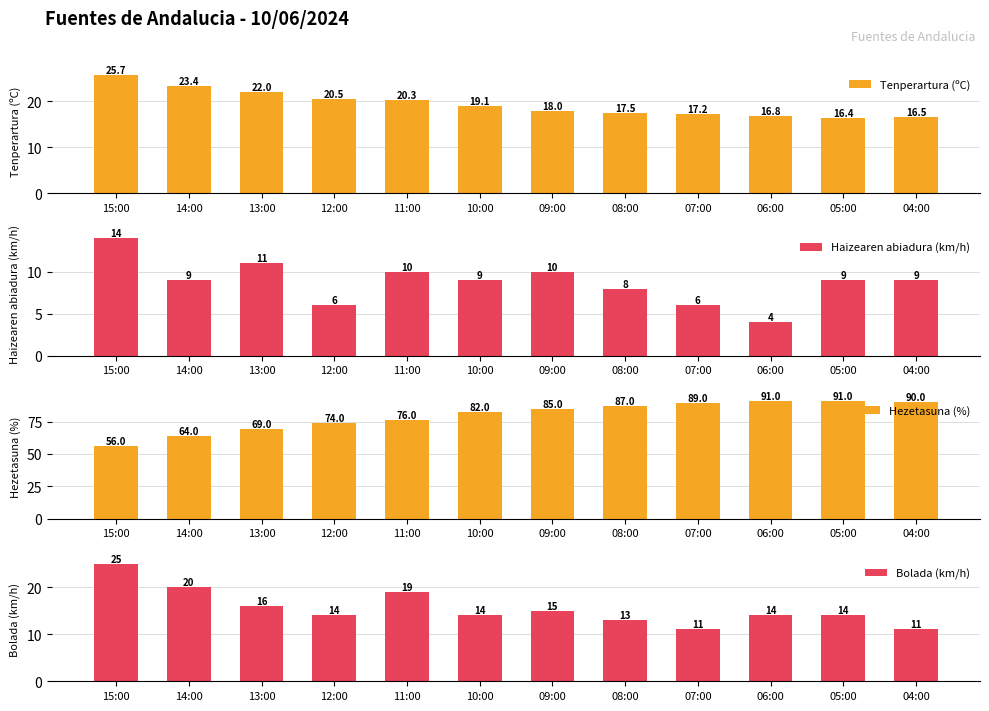

Reading left to right, extract all data points from this chart.

Tenperartura (ºC): 25.7	23.4	22.0	20.5	20.3	19.1	18.0	17.5	17.2	16.8	16.4	16.5
Haizearen abiadura (km/h): 14.0	9.0	11.0	6.0	10.0	9.0	10.0	8.0	6.0	4.0	9.0	9.0
Hezetasuna (%): 56.0	64.0	69.0	74.0	76.0	82.0	85.0	87.0	89.0	91.0	91.0	90.0
Bolada (km/h): 25.0	20.0	16.0	14.0	19.0	14.0	15.0	13.0	11.0	14.0	14.0	11.0